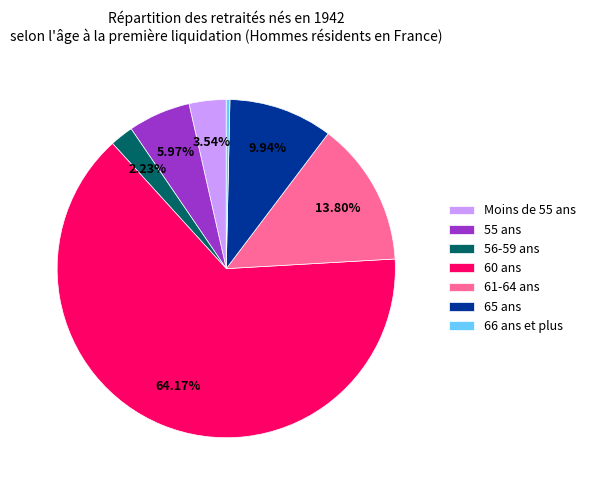

Is it true that 65 ans is 4% of the pie?

False